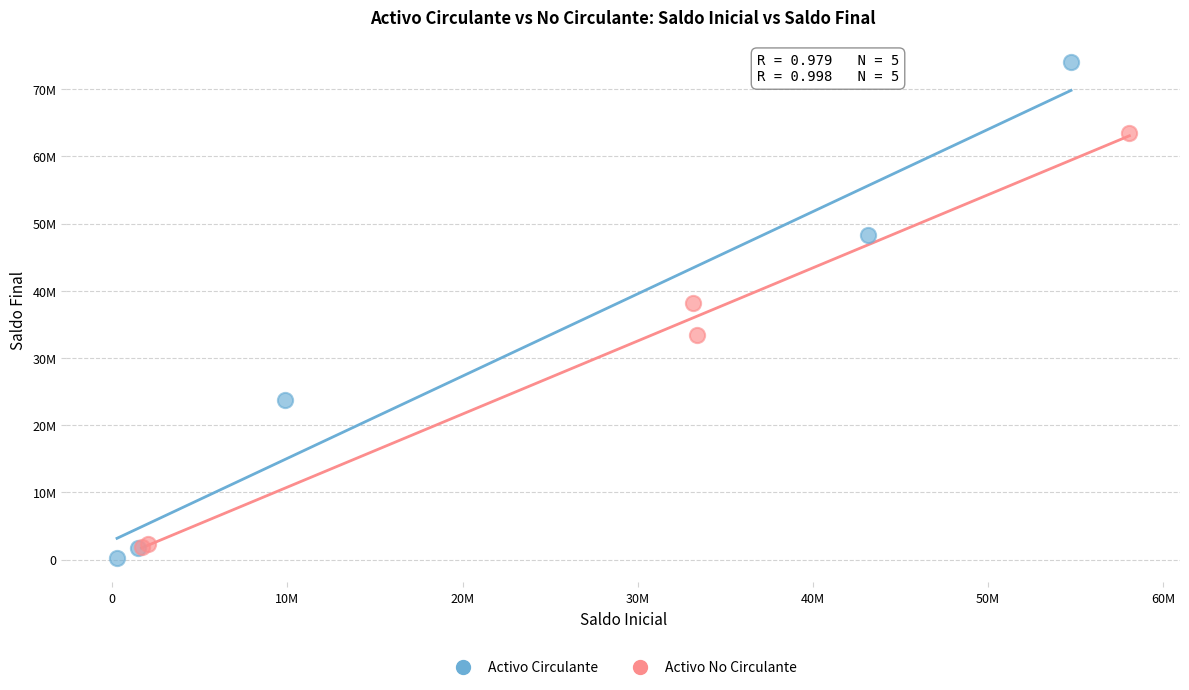

Which series has the widest spread of Y values?

Activo Circulante